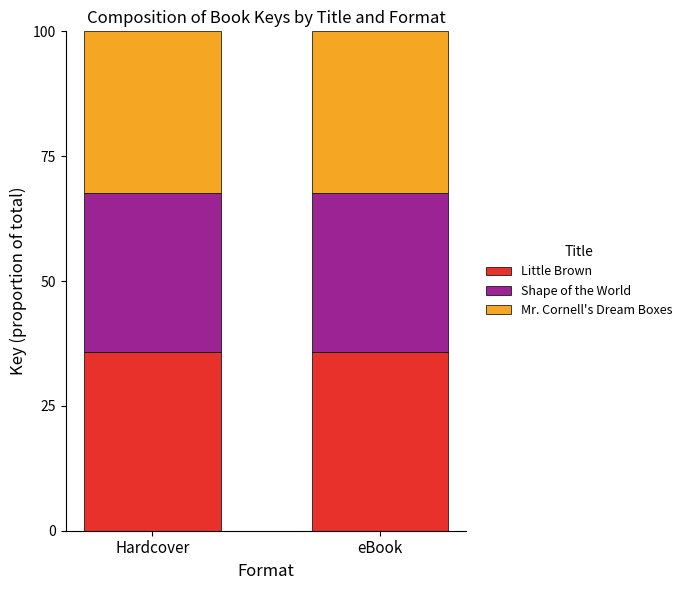

What is the total value across all series at Hardcover?

100.0